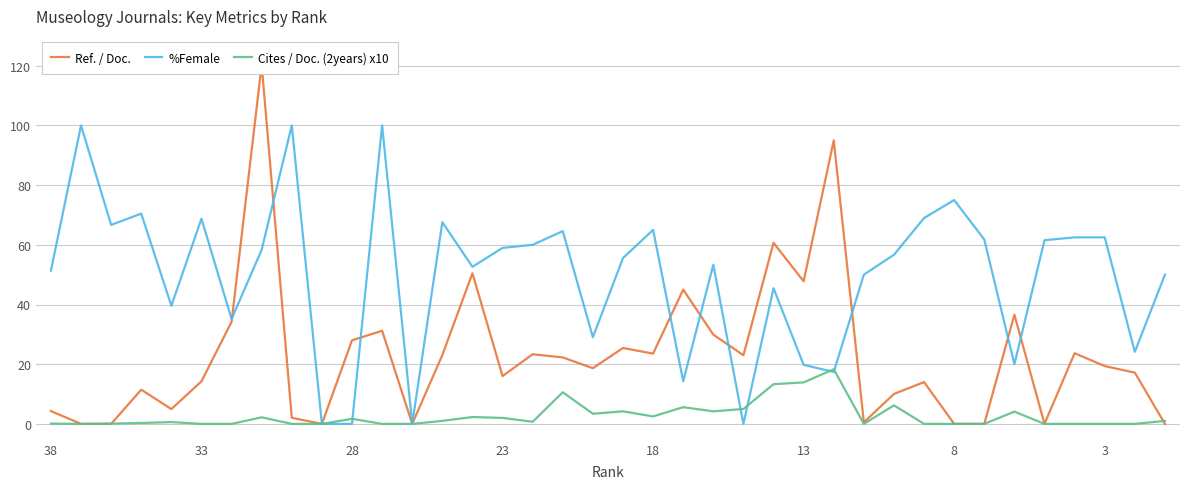

How many lines are shown in the chart?

3